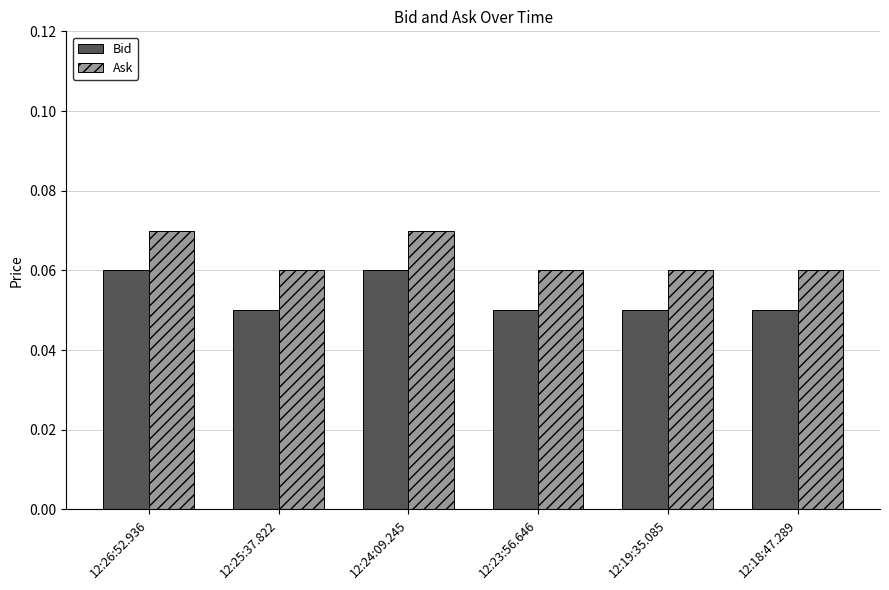

The Bid series shows 0.0 at 12:19:35.085. True or false?

False